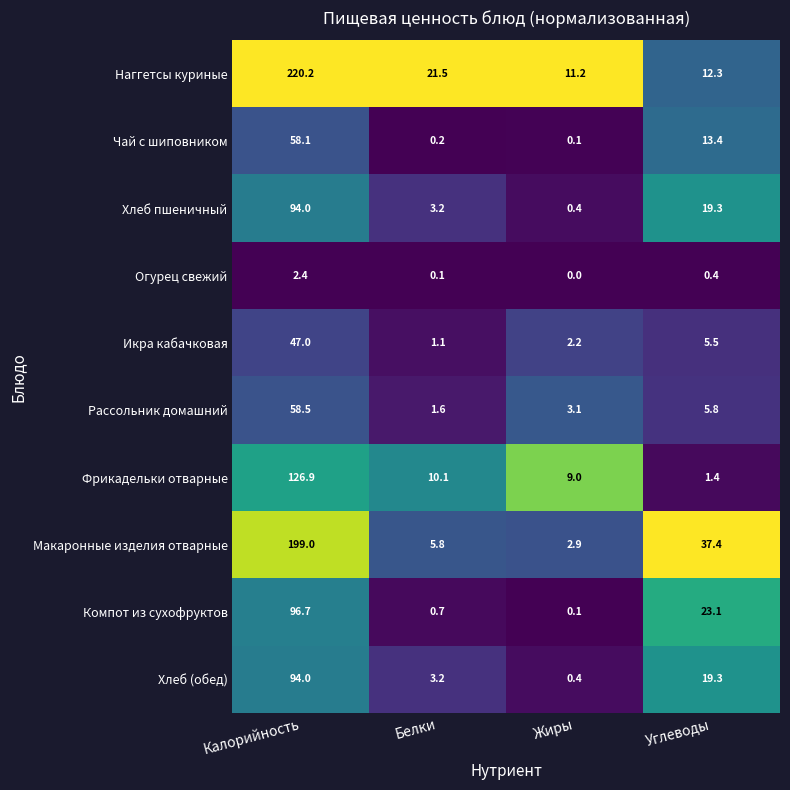

Which category has the highest value across all series?

Калорийность